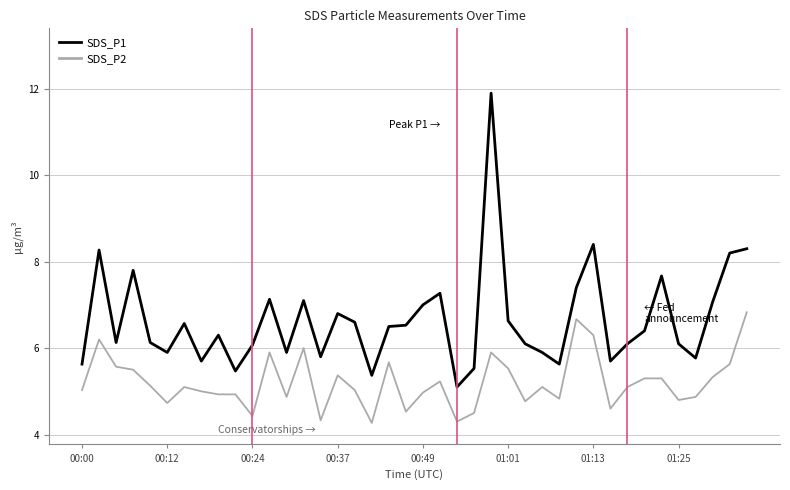

What is the lowest value of the SDS_P2 series?

4.3